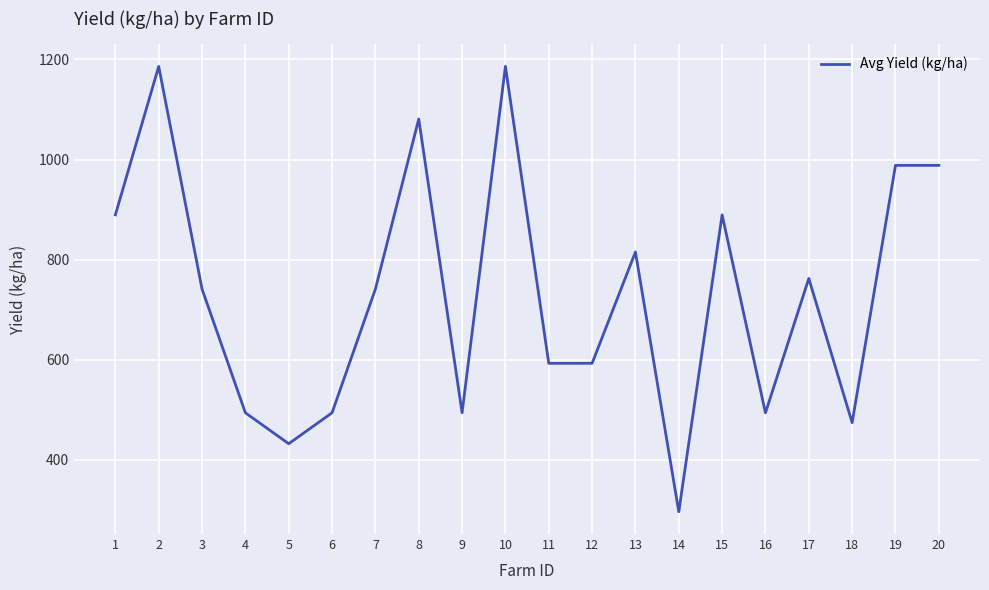

What is the difference between the values at 20 and 15?

98.8